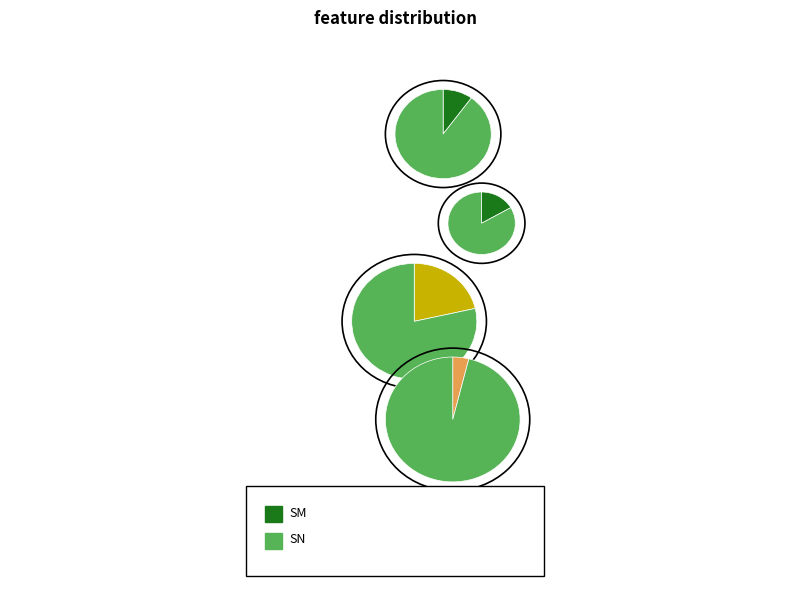

Which category accounts for the majority?

SN